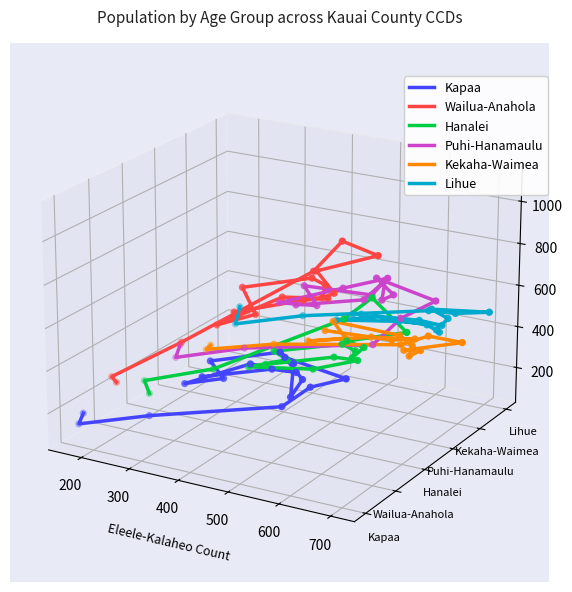

What are all the series names shown in the legend?

Kapaa, Wailua-Anahola, Hanalei, Puhi-Hanamaulu, Kekaha-Waimea, Lihue